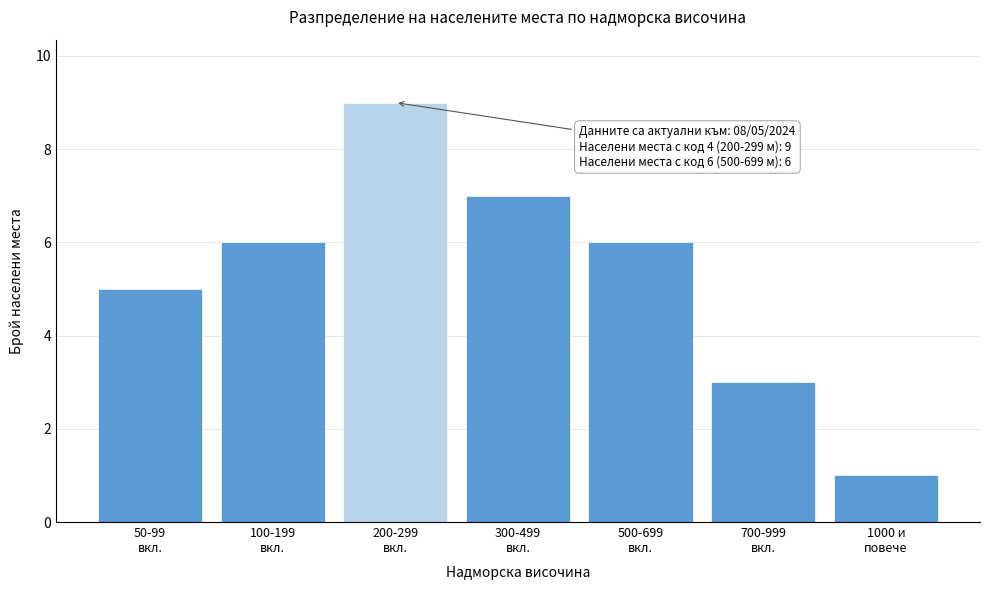

Reading left to right, transcribe all the data shown in this chart.

5	6	9	7	6	3	1